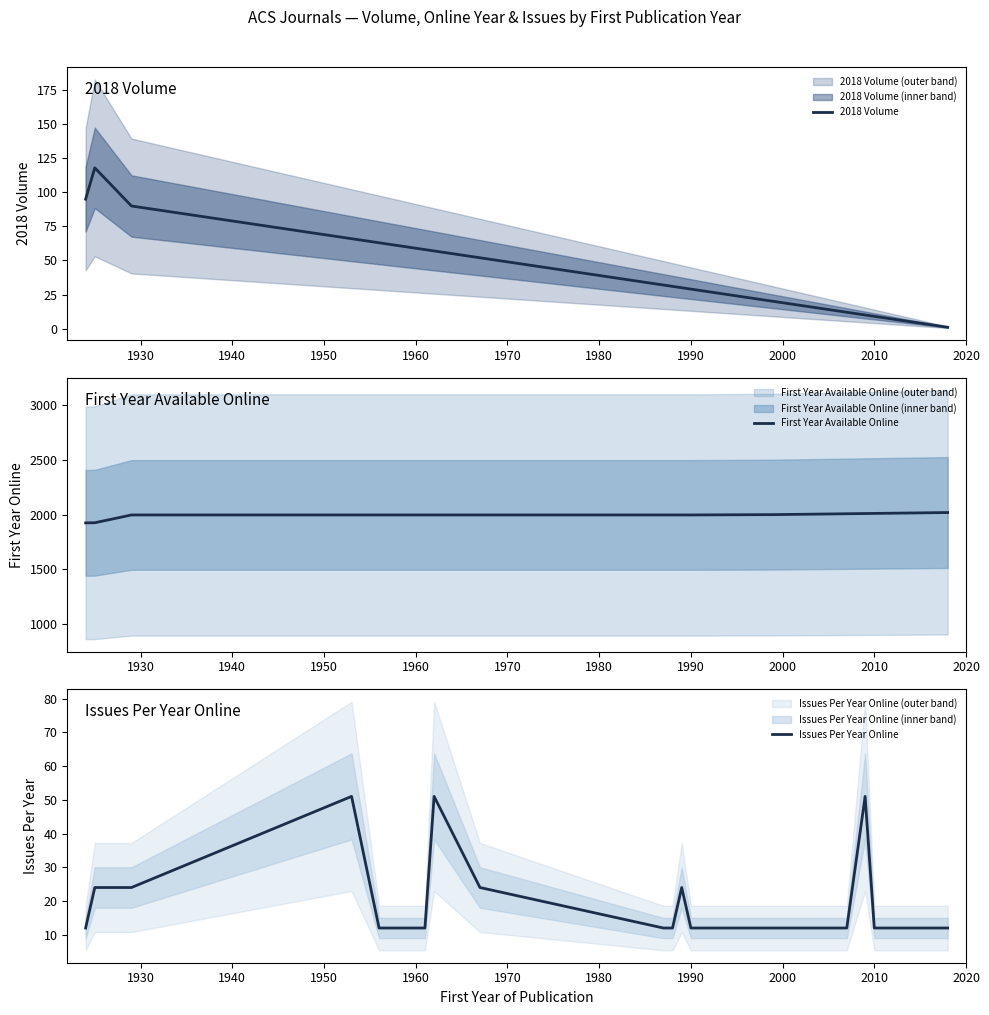

How many values in the Issues Per Year Online series exceed 12?

7